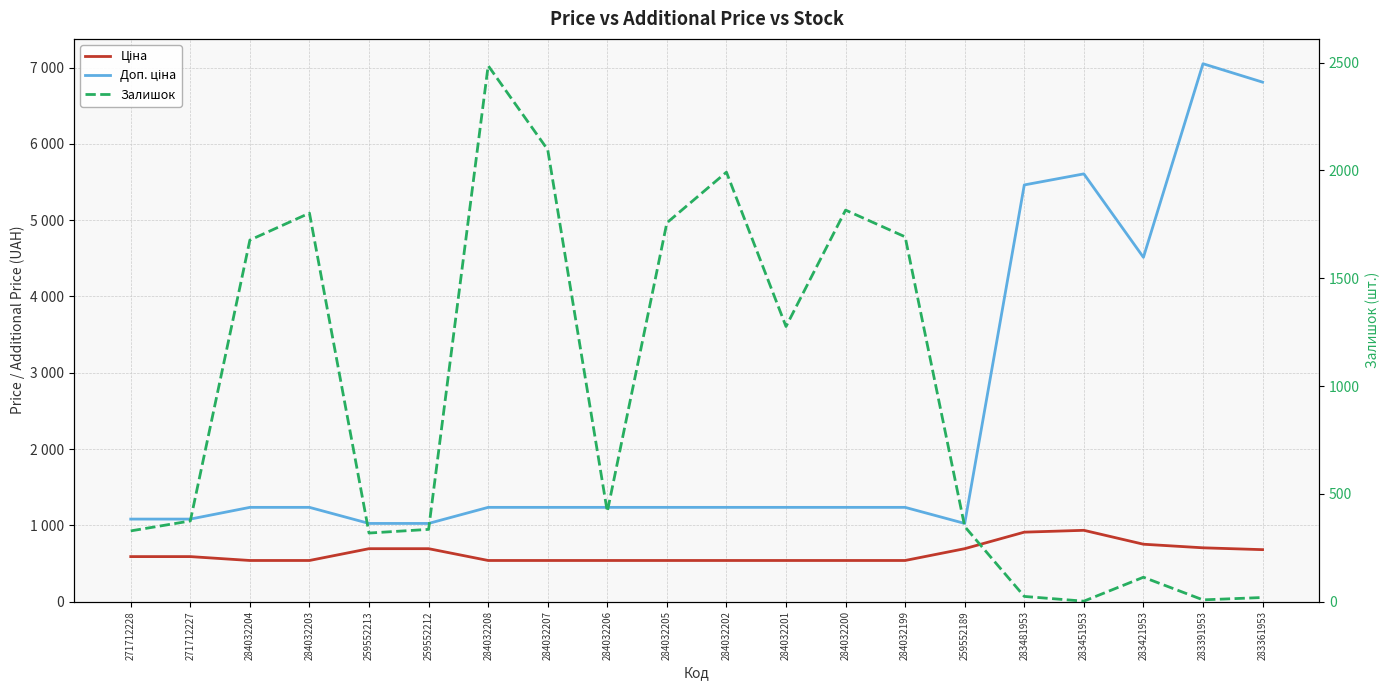

What is the difference between the highest and lowest values at 259552212?

689.6